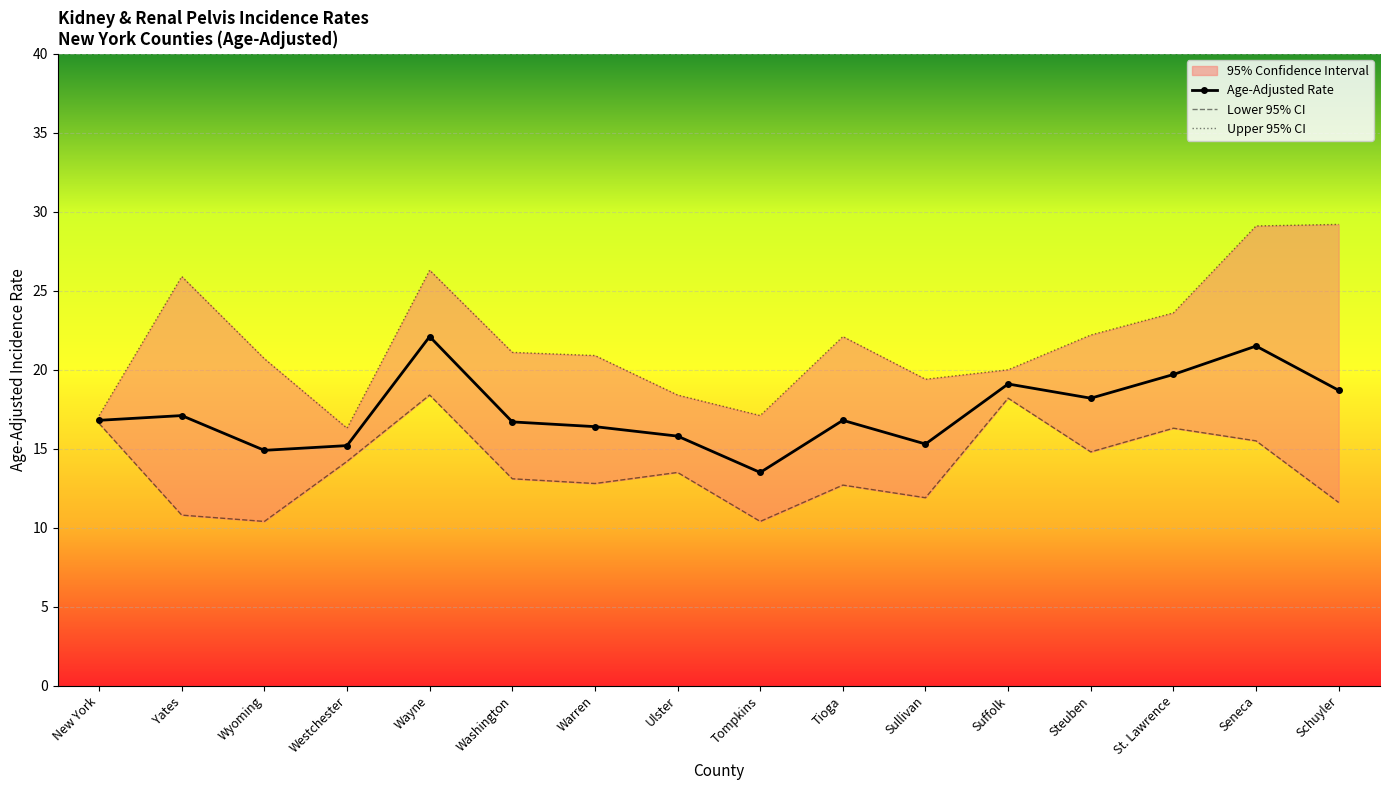

Is it true that Upper 95% CI equals 6.3 at New York?

False